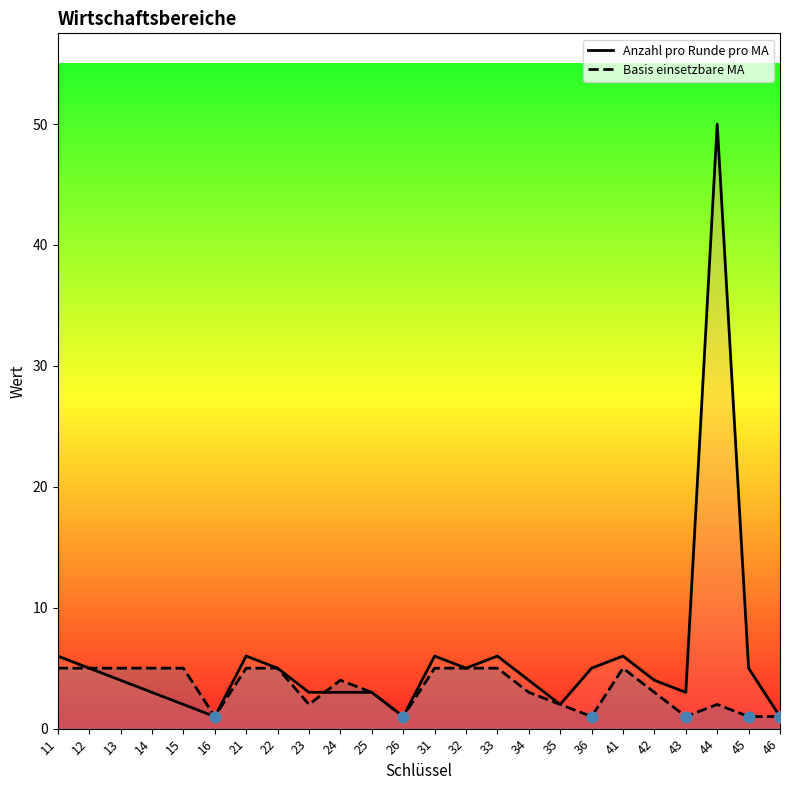

At how many categories does at least one series exceed 41?

1